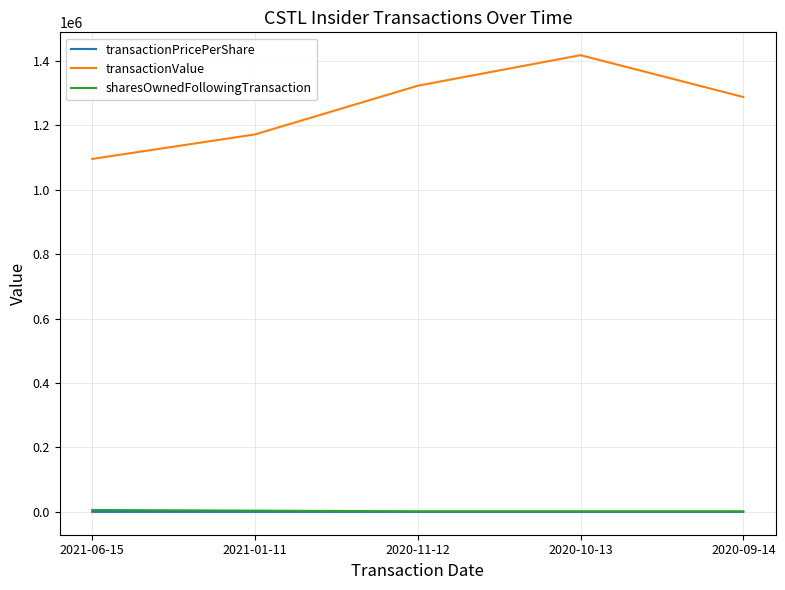

True or false: transactionValue has more than 2 interior local peaks.

False